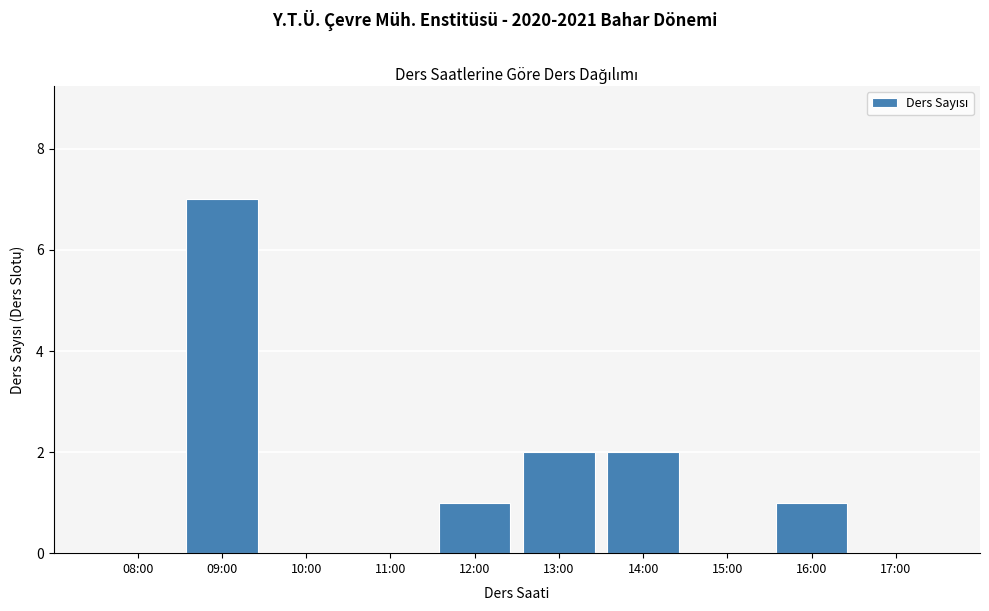

Reading left to right, transcribe all the data shown in this chart.

08:00=0	09:00=7	10:00=0	11:00=0	12:00=1	13:00=2	14:00=2	15:00=0	16:00=1	17:00=0